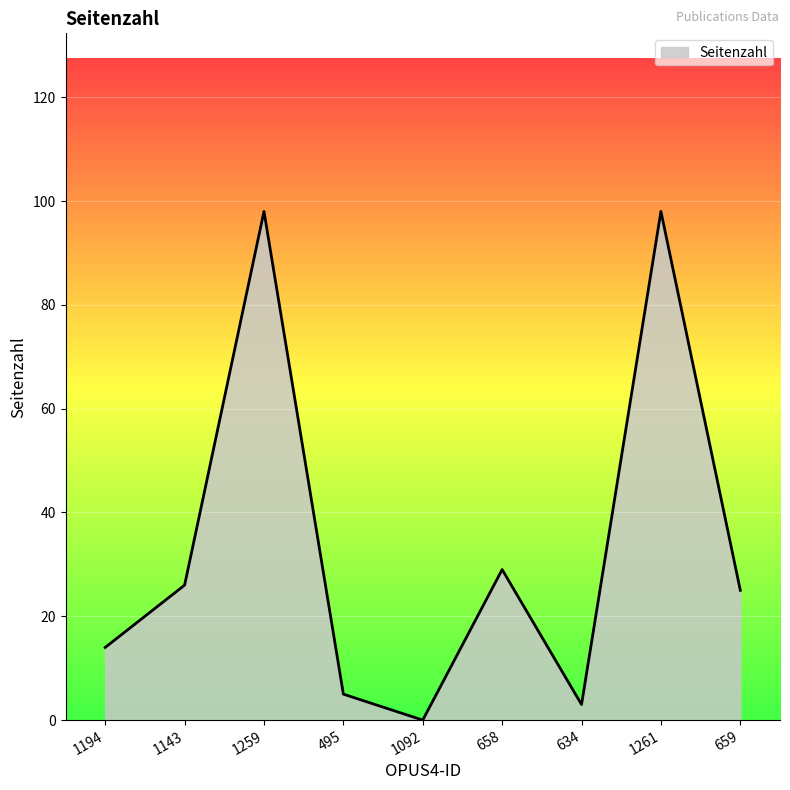

What is the difference between the values at 1143 and 1194?

12